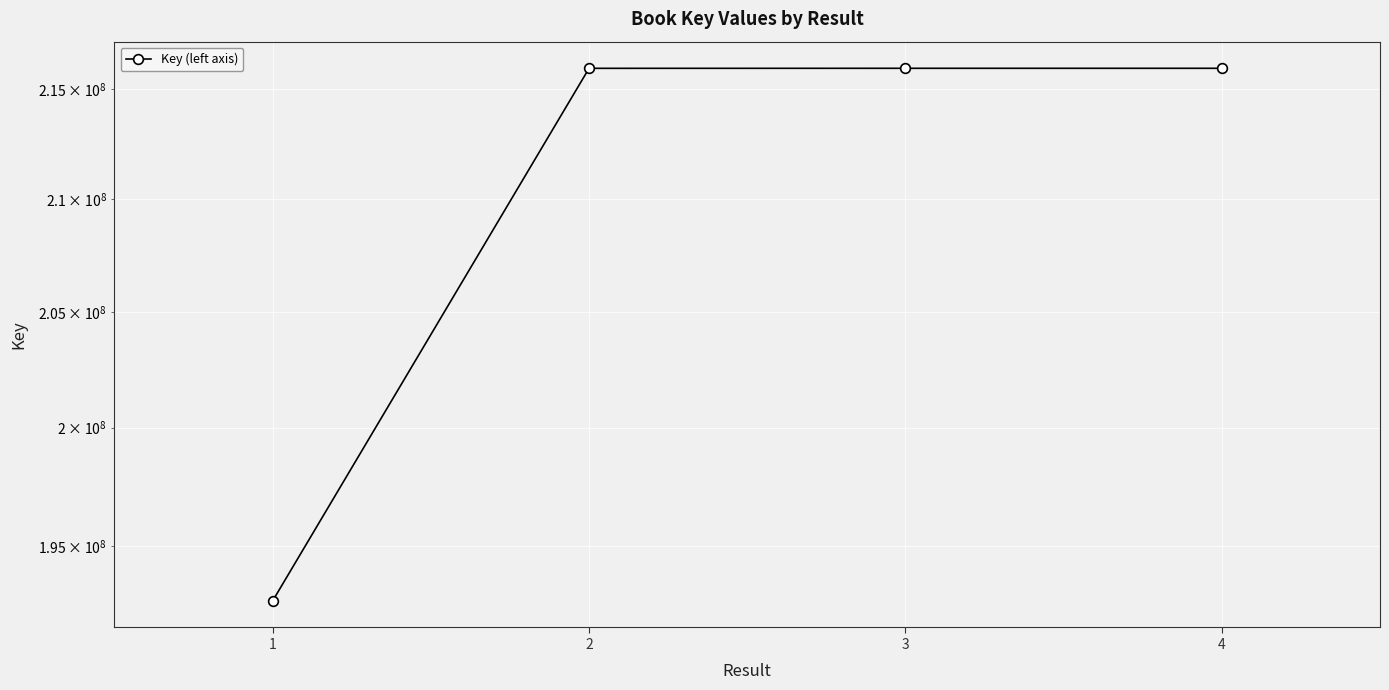

Reading left to right, extract all data points from this chart.

192734487	215970594	215972146	215971990